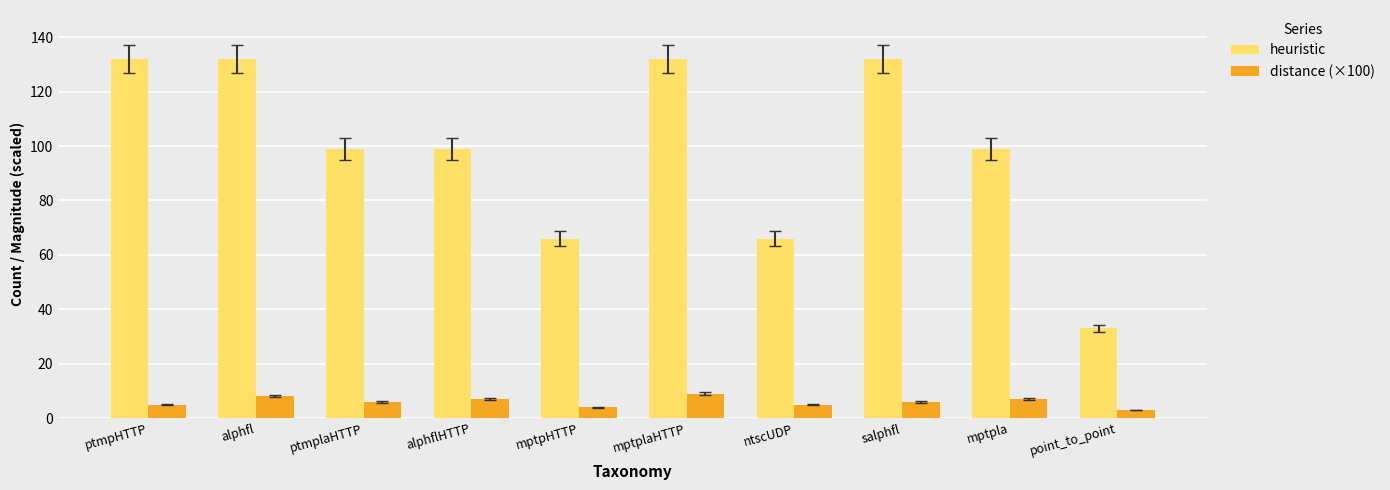

Reading left to right, list all the values displayed in this chart.

heuristic: ptmpHTTP=132.0	alphfl=132.0	ptmplaHTTP=99.0	alphflHTTP=99.0	mptpHTTP=66.0	mptplaHTTP=132.0	ntscUDP=66.0	salphfl=132.0	mptpla=99.0	point_to_point=33.0
distance (×100): ptmpHTTP=5.0	alphfl=8.0	ptmplaHTTP=6.0	alphflHTTP=7.0	mptpHTTP=4.0	mptplaHTTP=9.0	ntscUDP=5.0	salphfl=6.0	mptpla=7.0	point_to_point=3.0